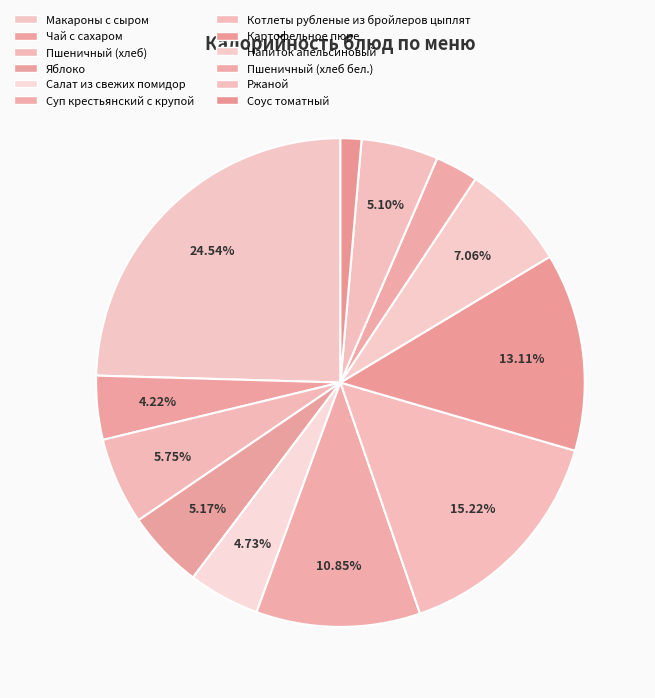

Combined, what portion of the pie is Суп крестьянский с крупой and Ржаной?

16.0%